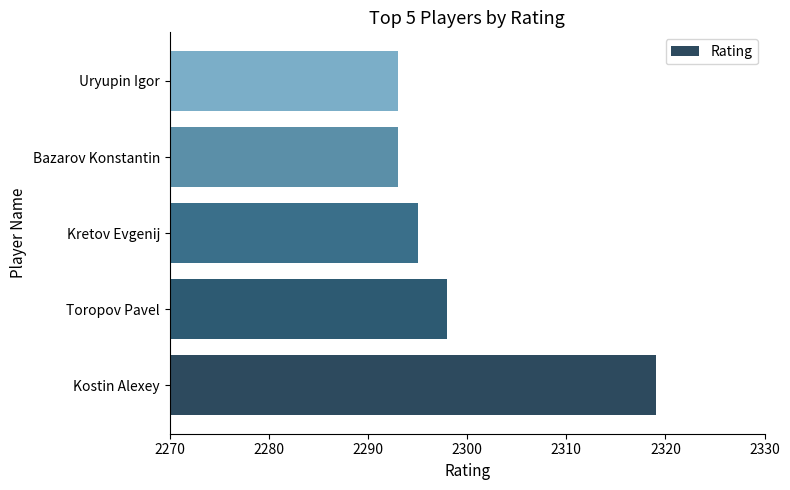

At which label is the value closest to 2306?

Toropov Pavel